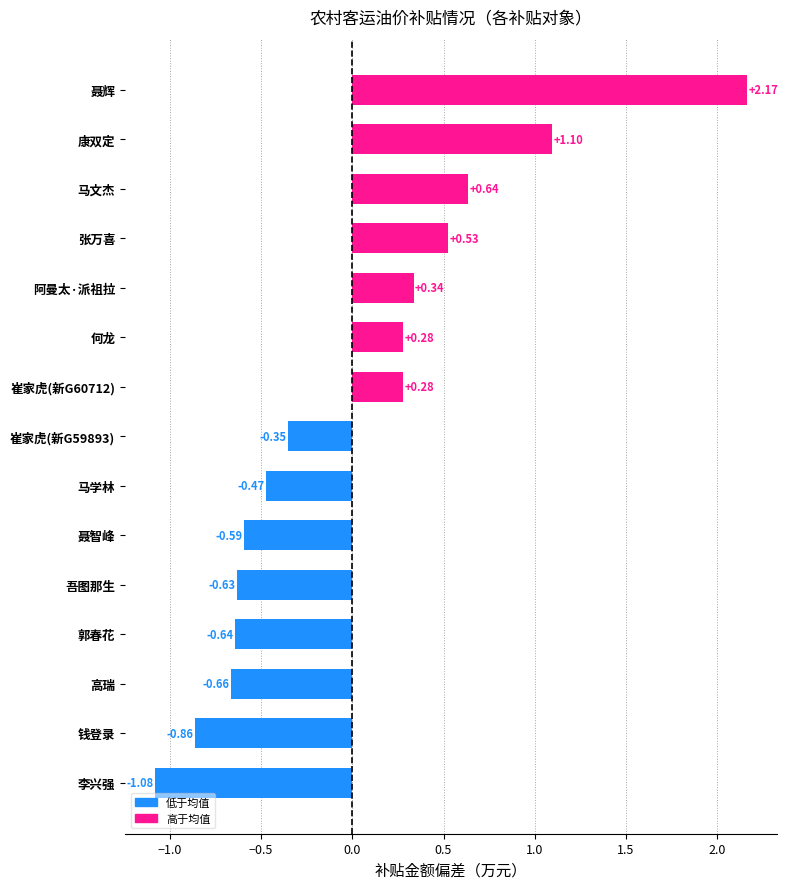

How many values exceed 0?

7